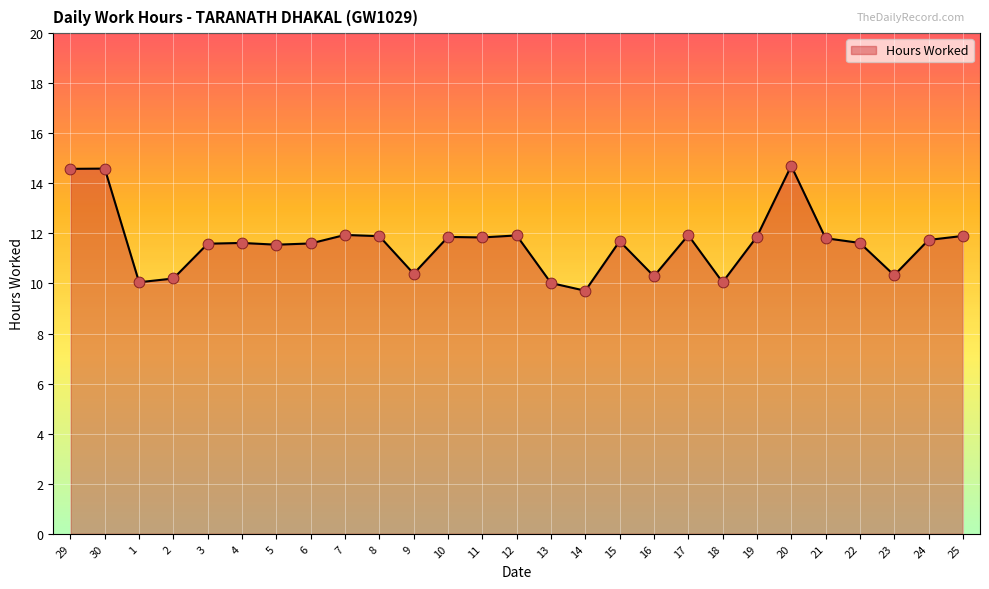

Which has a higher value, 10 or 30?

30